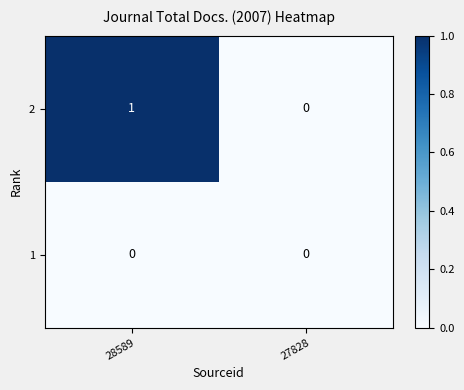

At which label is 2 closest to 0?

27828